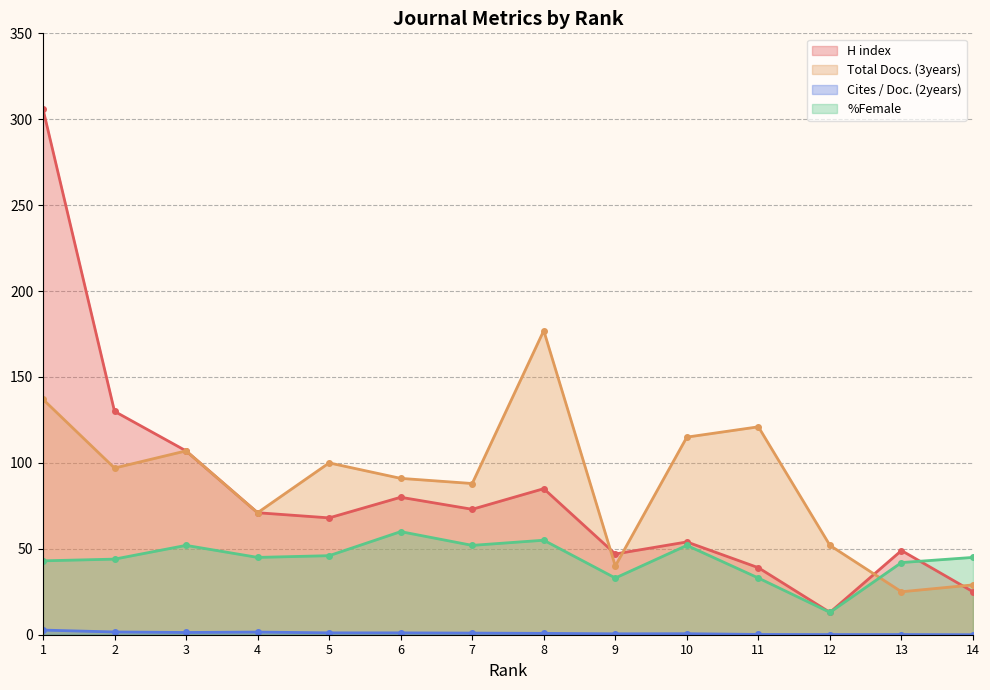

How many data points in %Female are less than 45?

6